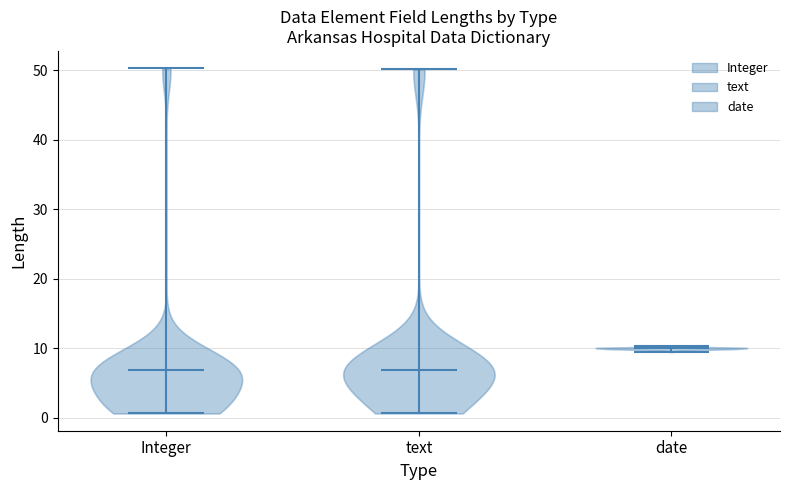

Reading left to right, read every violin against the y-axis: where its median line is, and the lowest and highest points it reaches. The values are not printed on the chart, so give them approximately, as read against the axis.

Integer: median line 7, lowest point 1, highest point 50
text: median line 7, lowest point 1, highest point 50
date: median line 10, lowest point 9, highest point 10